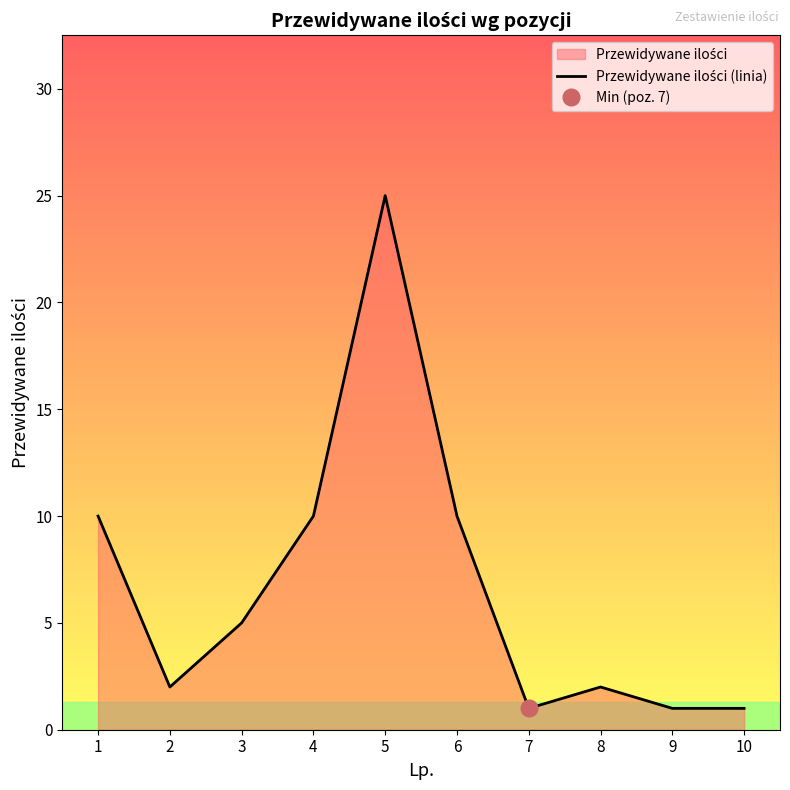

Rank the categories by value from highest to lowest.

5, 1, 4, 6, 3, 2, 8, 7, 9, 10